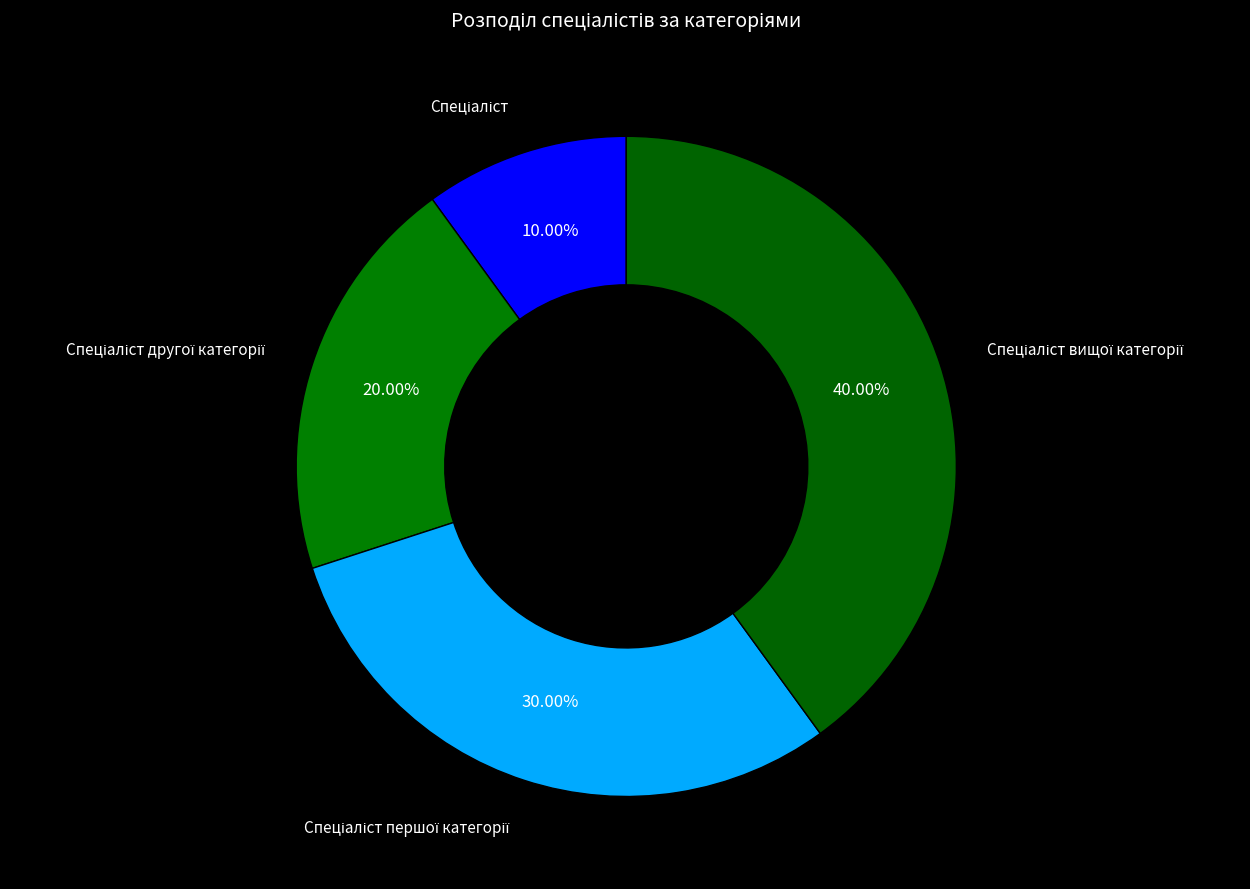

Is there any slice that represents more than half of the pie?

No